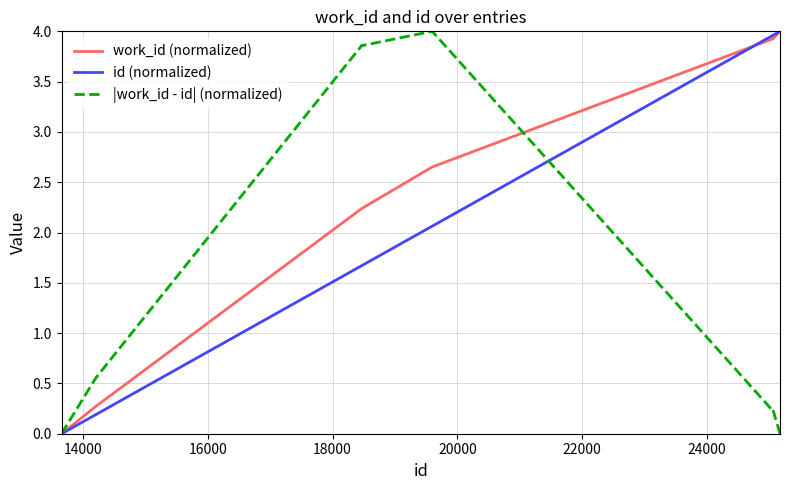

List the series in order of their overall mean, highest first.

work_id (normalized), id (normalized), |work_id - id| (normalized)